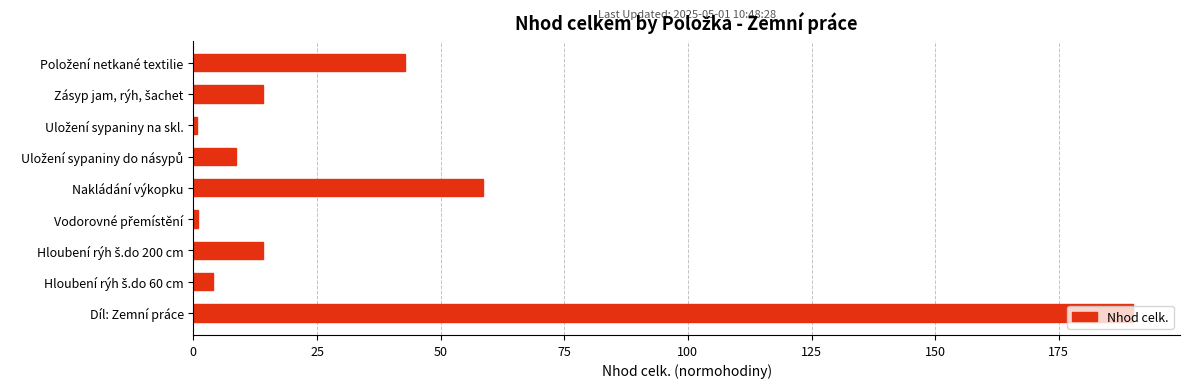

What is the sum of all values?

334.0